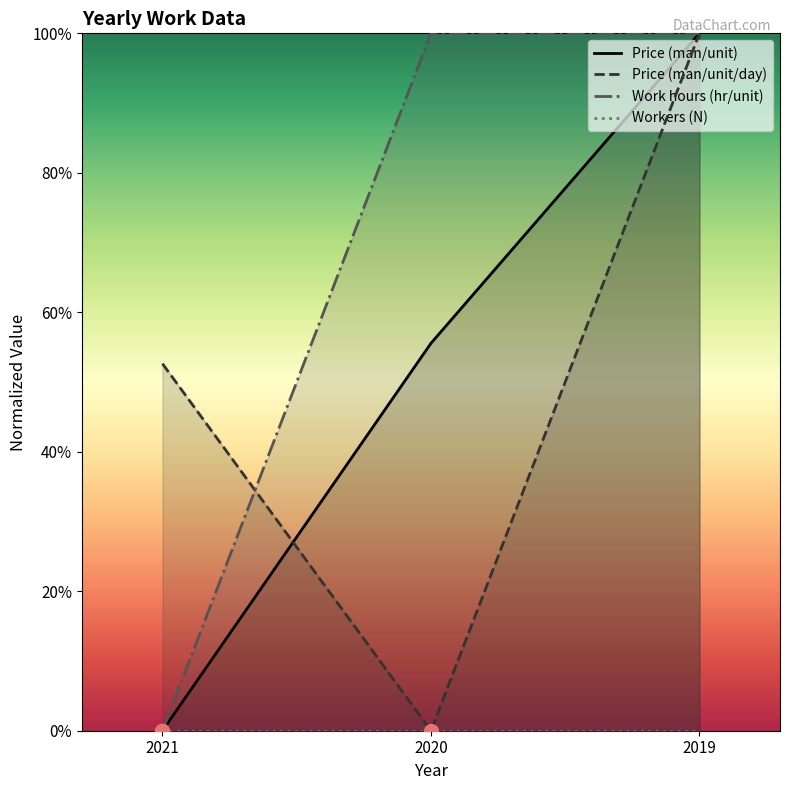

Which series has the largest total across all categories?

Work hours (hr/unit)